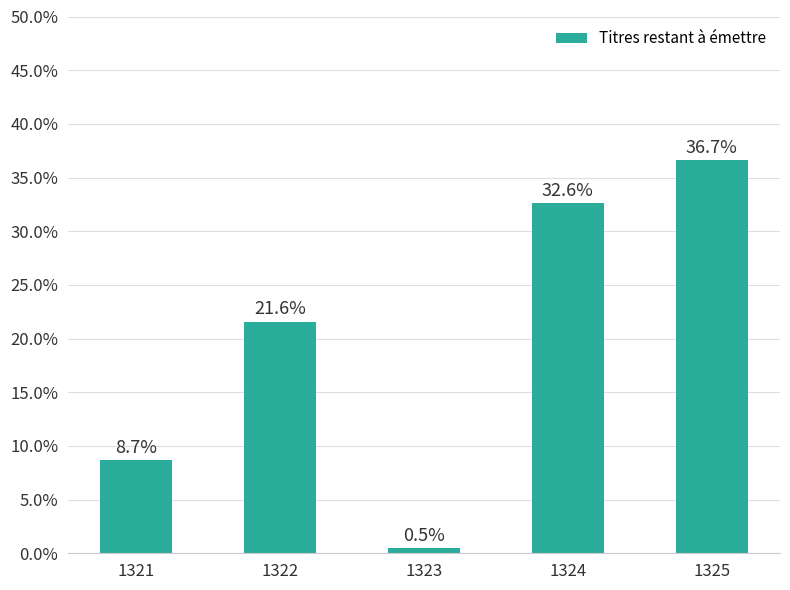

Does the chart contain any negative values?

No